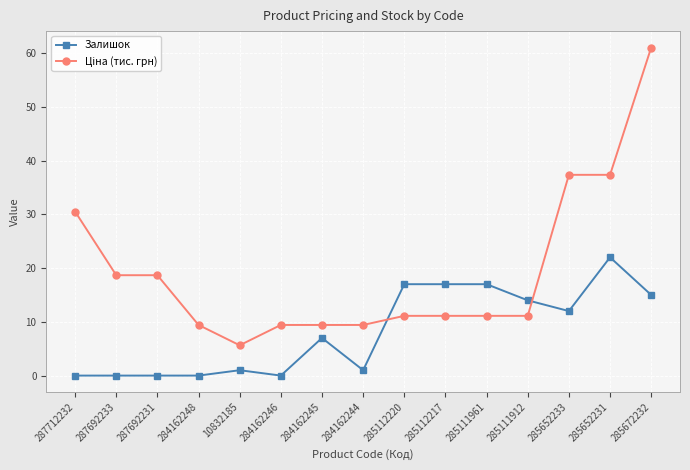

Between 10832185 and 285111912, which series saw the biggest shift?

Залишок